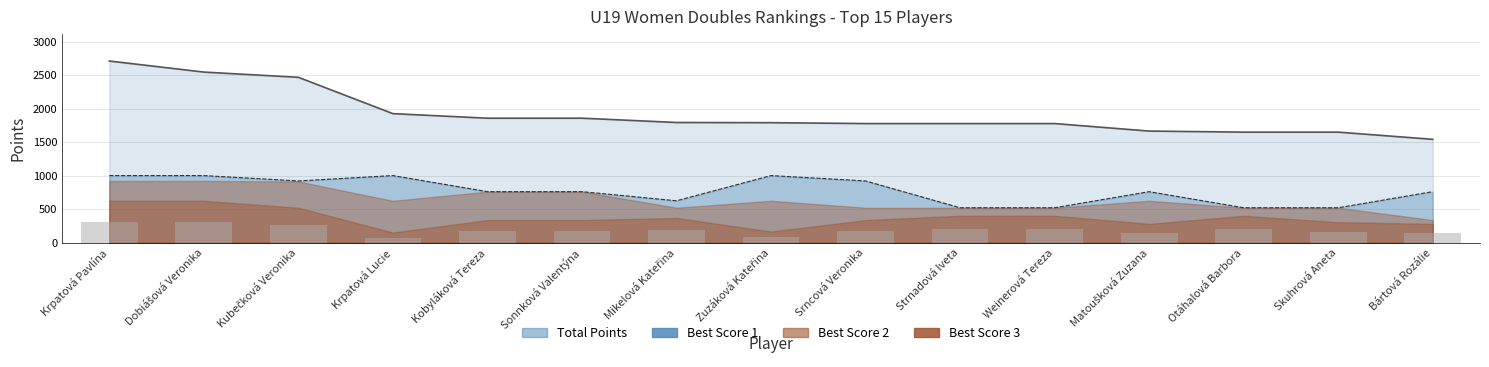

What is the difference between the Best Score 1 values at Zuzáková Kateřina and Kubečková Veronika?

80.0